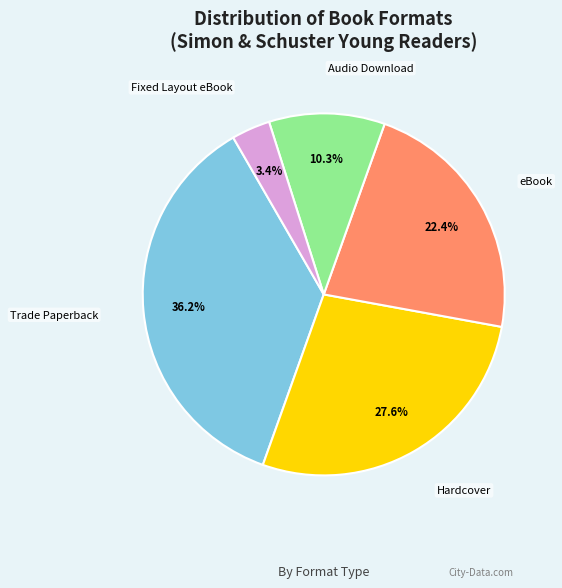

Which slice is the largest?

Trade Paperback